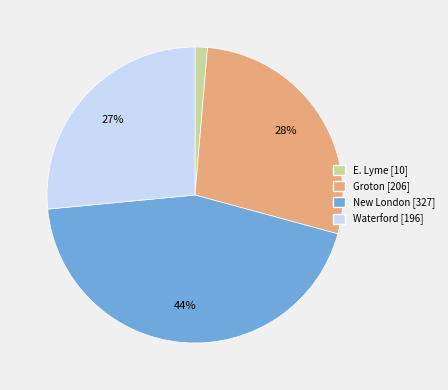

Count the number of slices in the pie.

4